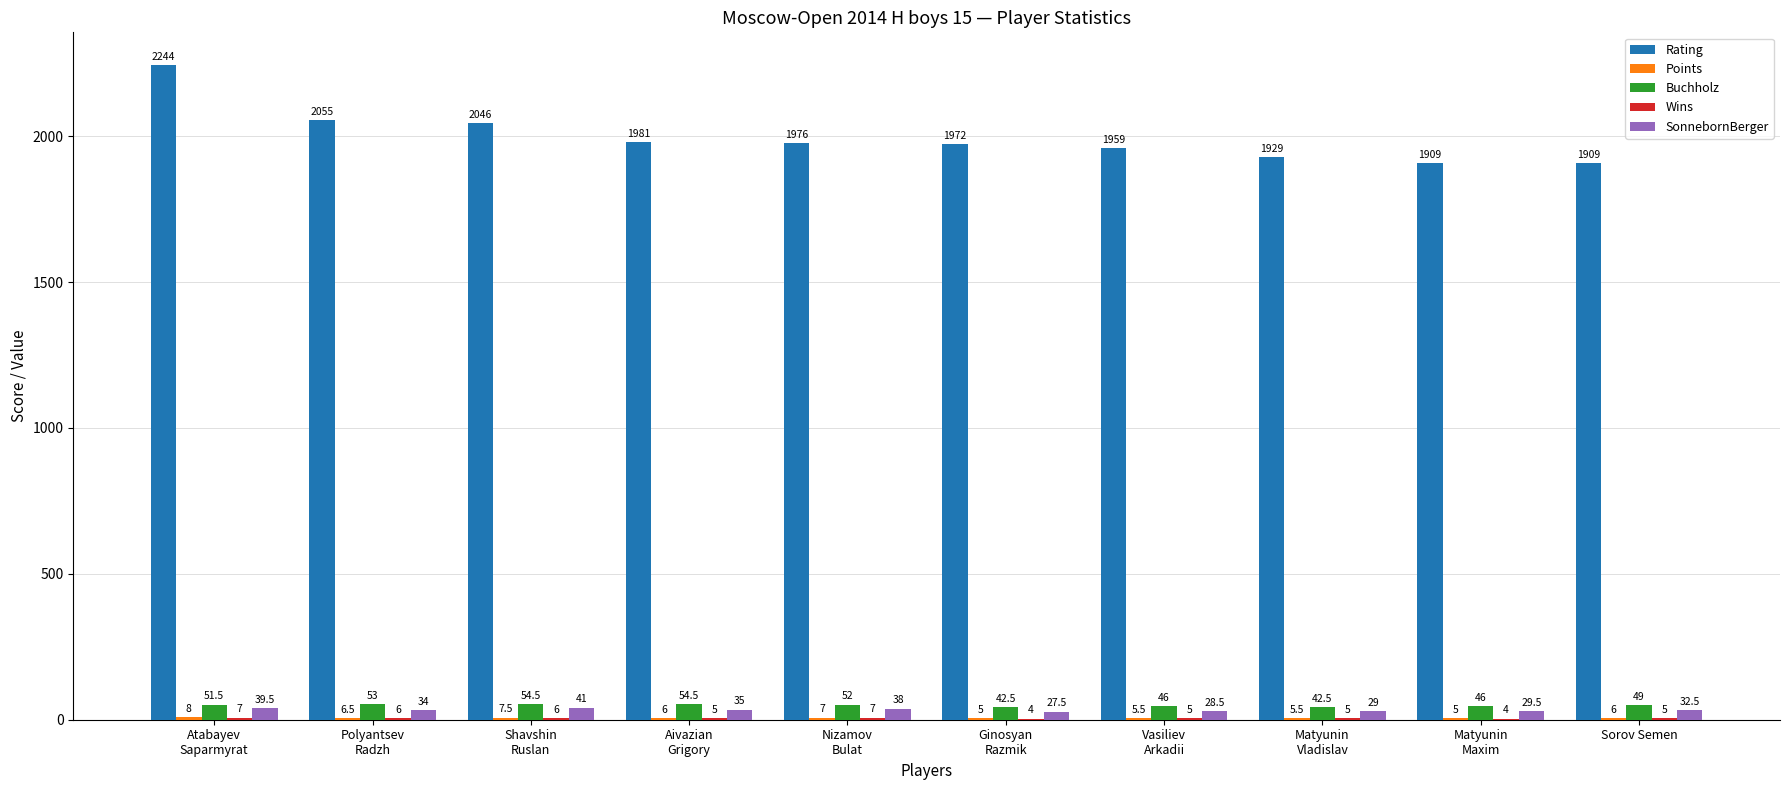

What is the spread (max minus min) of values at Polyantsev
Radzh?

2049.0